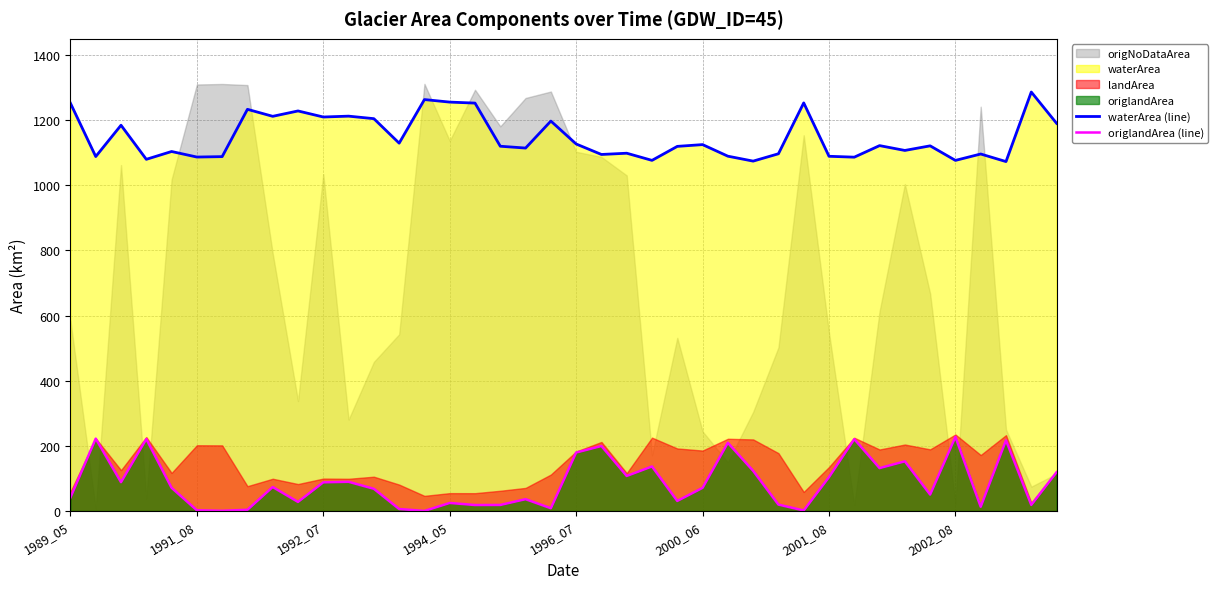

True or false: origlandArea (line) and waterArea (line) cross at least once.

False